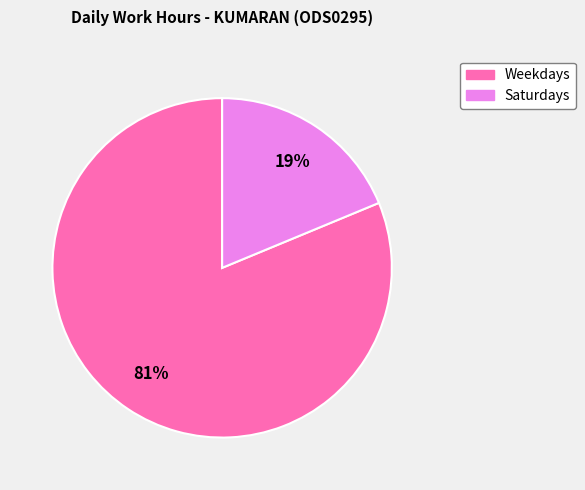

Is there a majority slice in this chart?

Yes